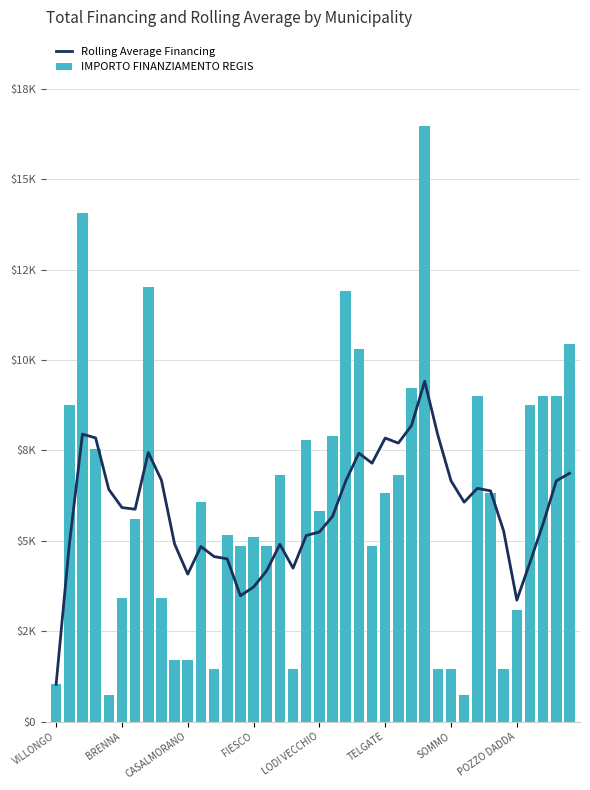

What is the lowest value of the Rolling Average Financing series?

1029.0